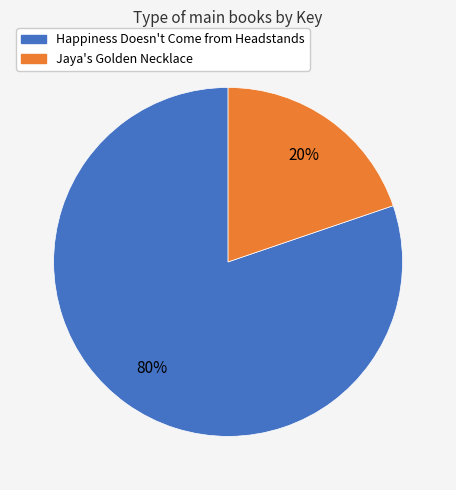

Is the sum of Jaya's Golden Necklace and Happiness Doesn't Come from Headstands greater than half?

Yes